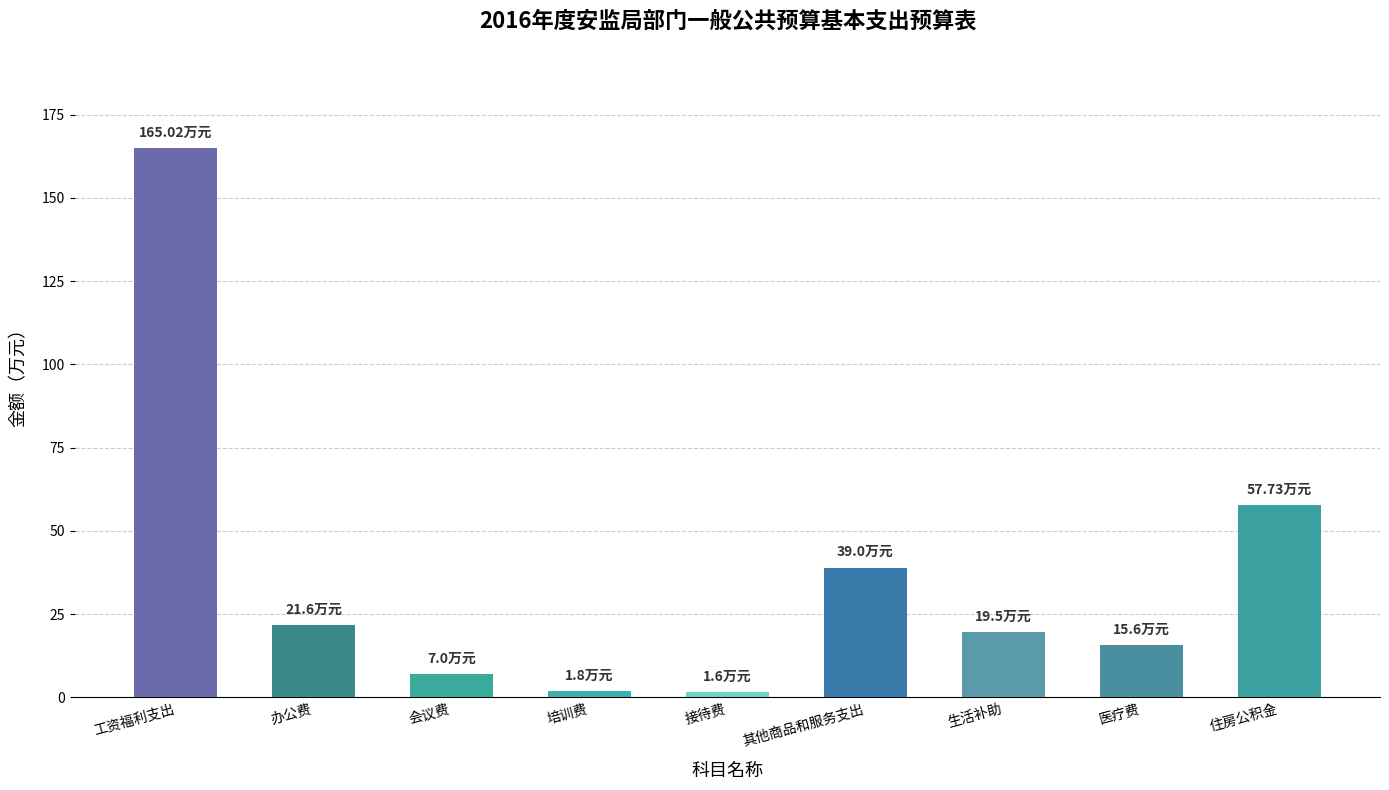

Between 接待费 and 办公费, which is larger?

办公费